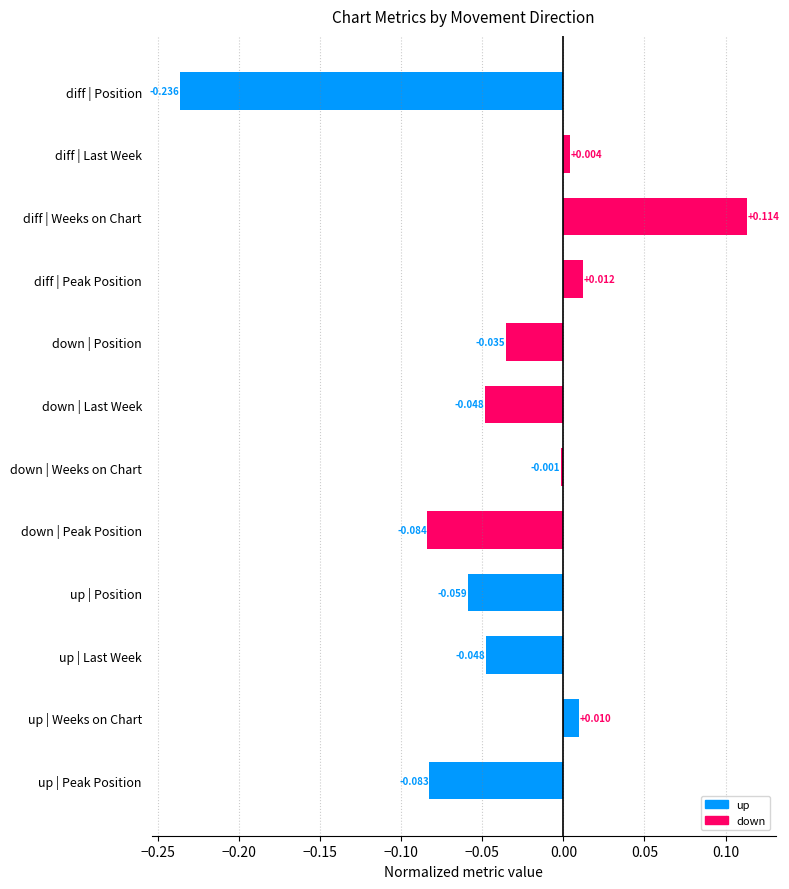

What is the sum of all down values?

-0.2